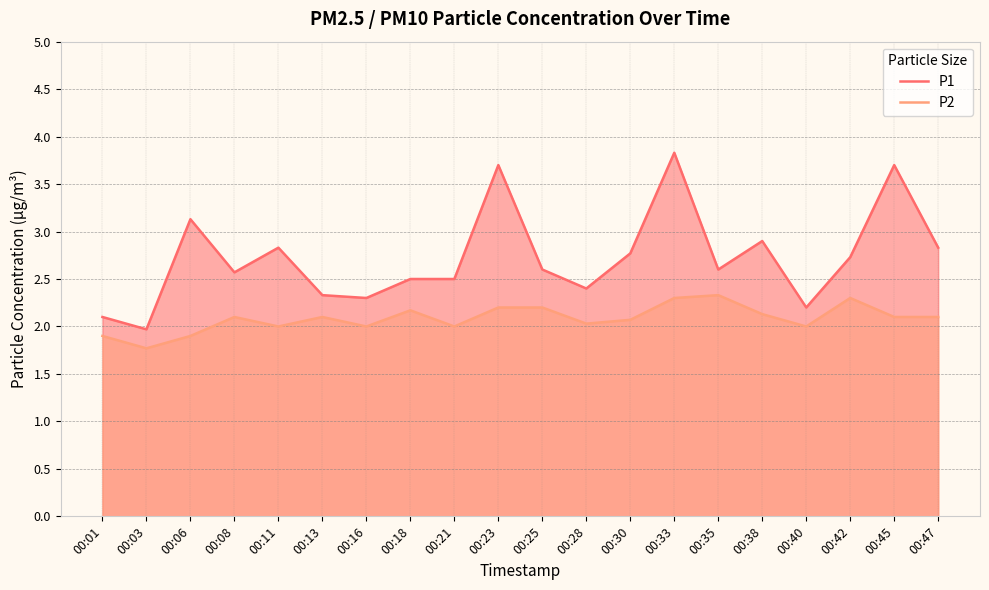

At how many categories does at least one series exceed 2?

19